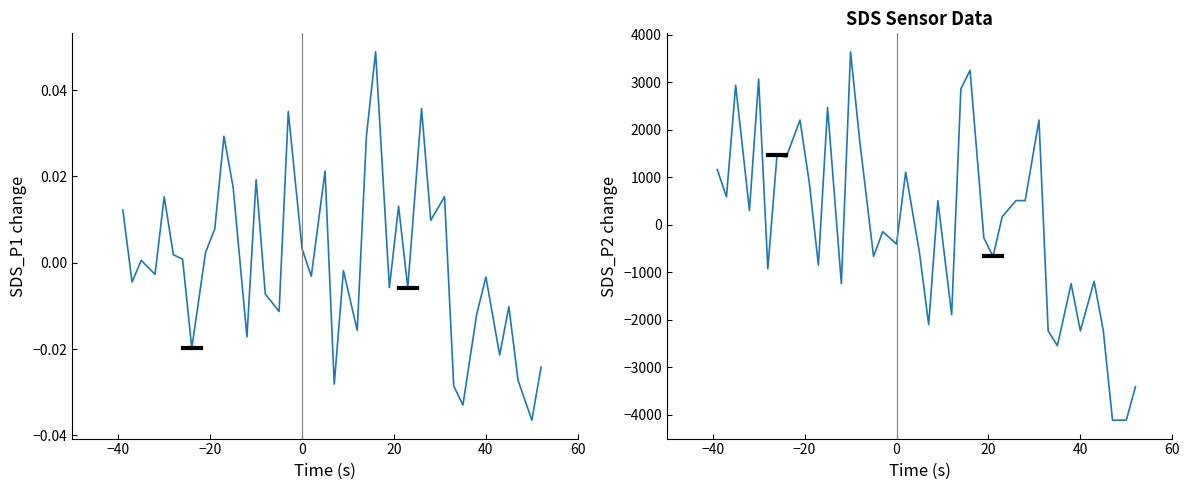

At how many categories does at least one series exceed -1134?

40